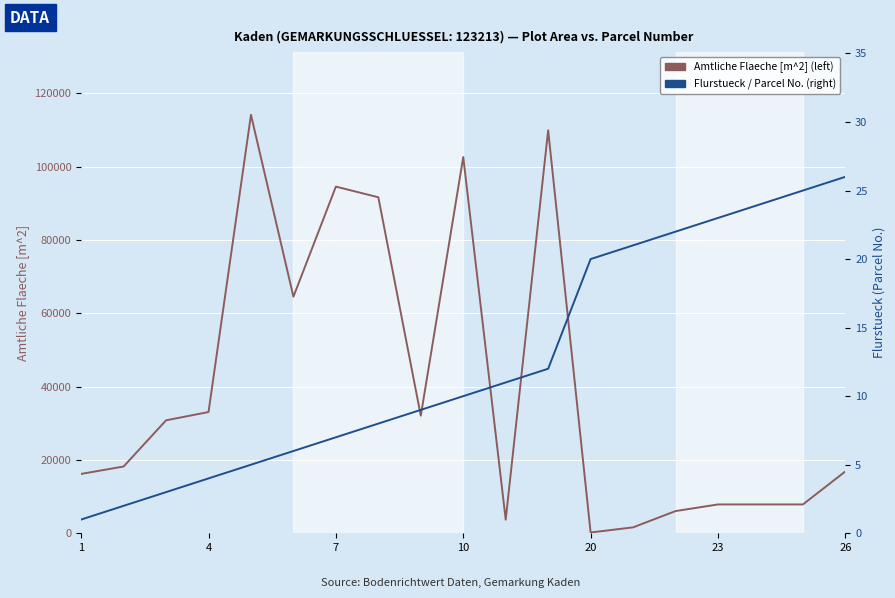

What is the difference between the highest and lowest values at 17?

7835